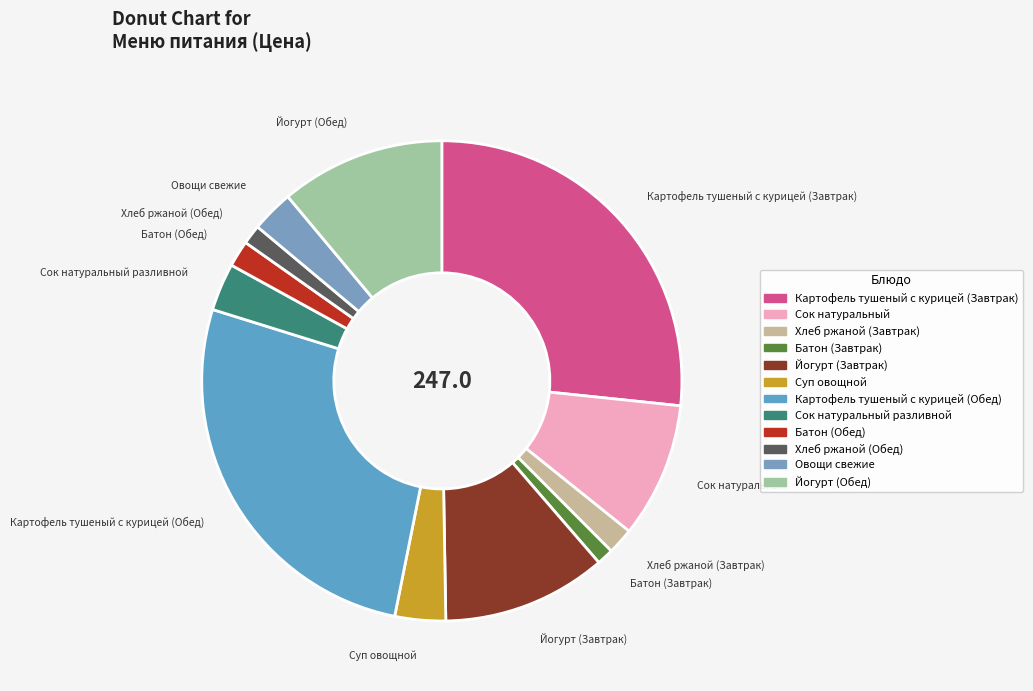

Count the number of slices in the pie.

12